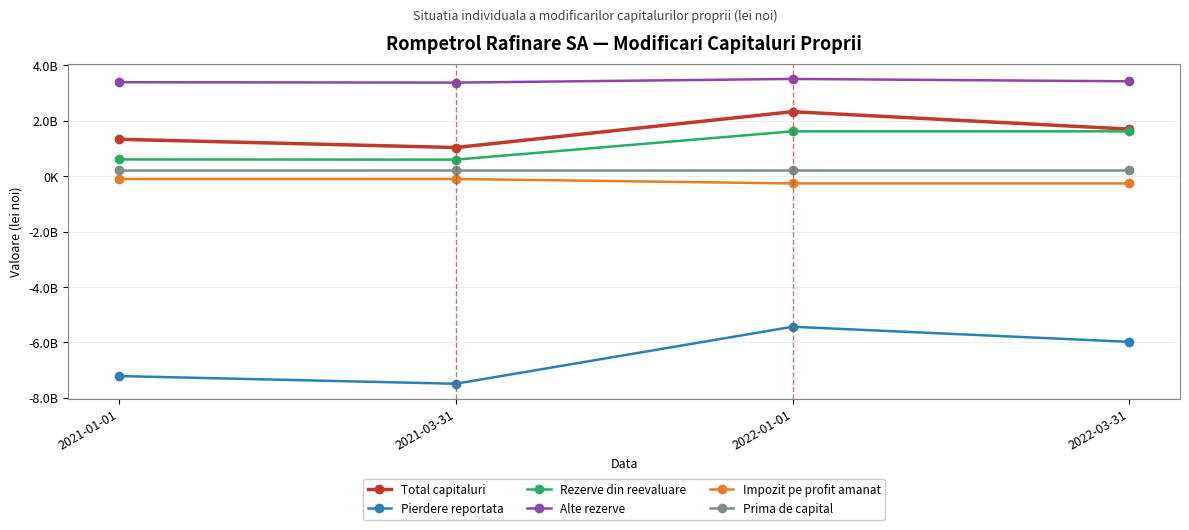

Reading right to left, extract all data points from this chart.

Total capitaluri: 2022-03-31=1701209283	2022-01-01=2331807666	2021-03-31=1037862715	2021-01-01=1335607145
Pierdere reportata: 2022-03-31=-5978142980	2022-01-01=-5433027385	2021-03-31=-7490827098	2021-01-01=-7213135101
Rezerve din reevaluare: 2022-03-31=1621972910	2022-01-01=1621972935	2021-03-31=600201308	2021-01-01=607069377
Alte rezerve: 2022-03-31=3428337343	2022-01-01=3513820106	2021-03-31=3382061925	2021-01-01=3395246288
Impozit pe profit amanat: 2022-03-31=-259515670	2022-01-01=-259515670	2021-03-31=-97131100	2021-01-01=-97131100
Prima de capital: 2022-03-31=232637107	2022-01-01=232637107	2021-03-31=232637107	2021-01-01=232637107